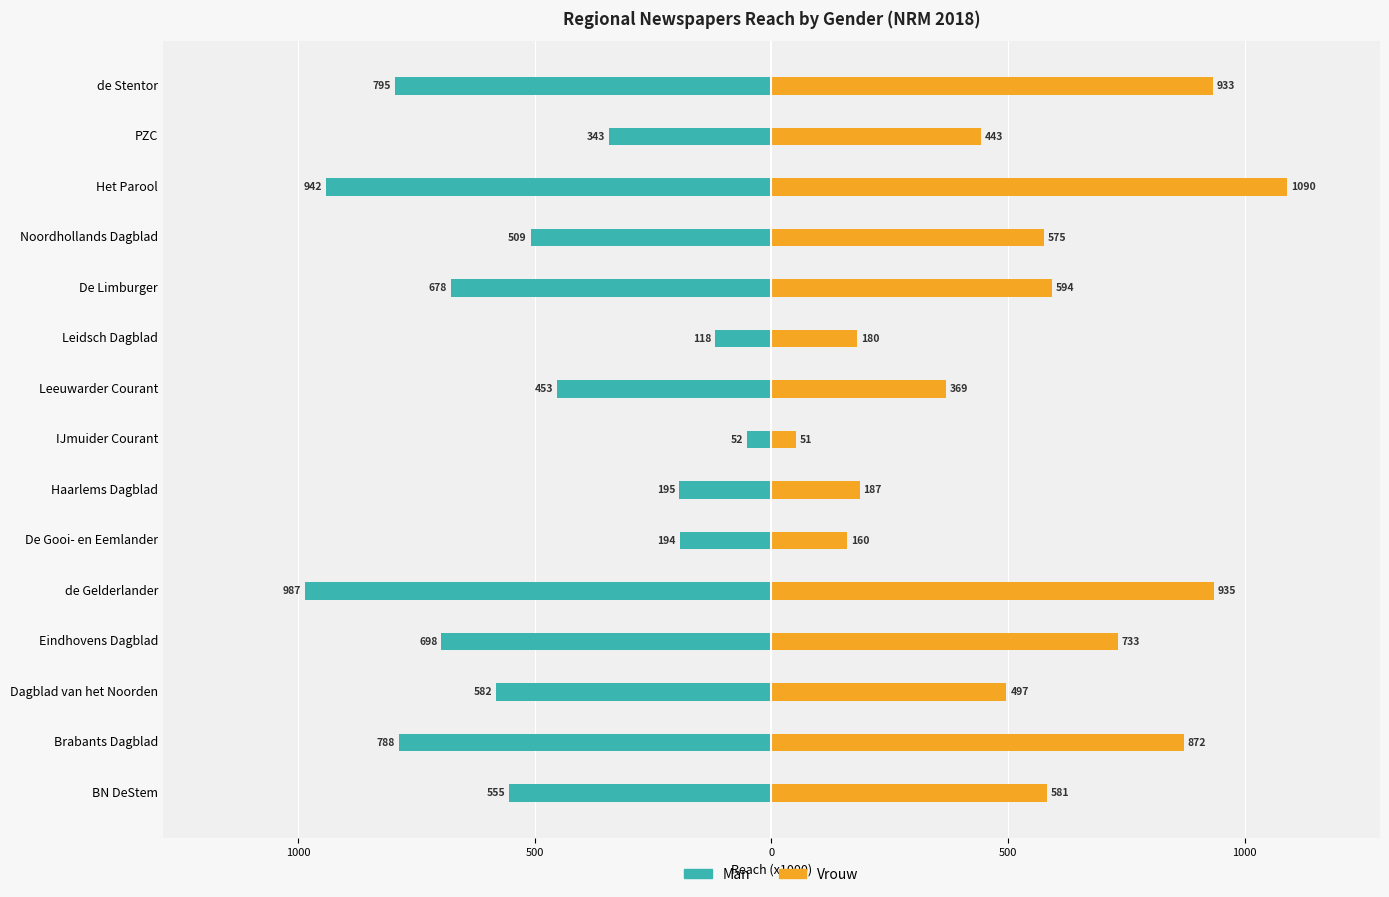

At how many categories does at least one series exceed 1051?

1